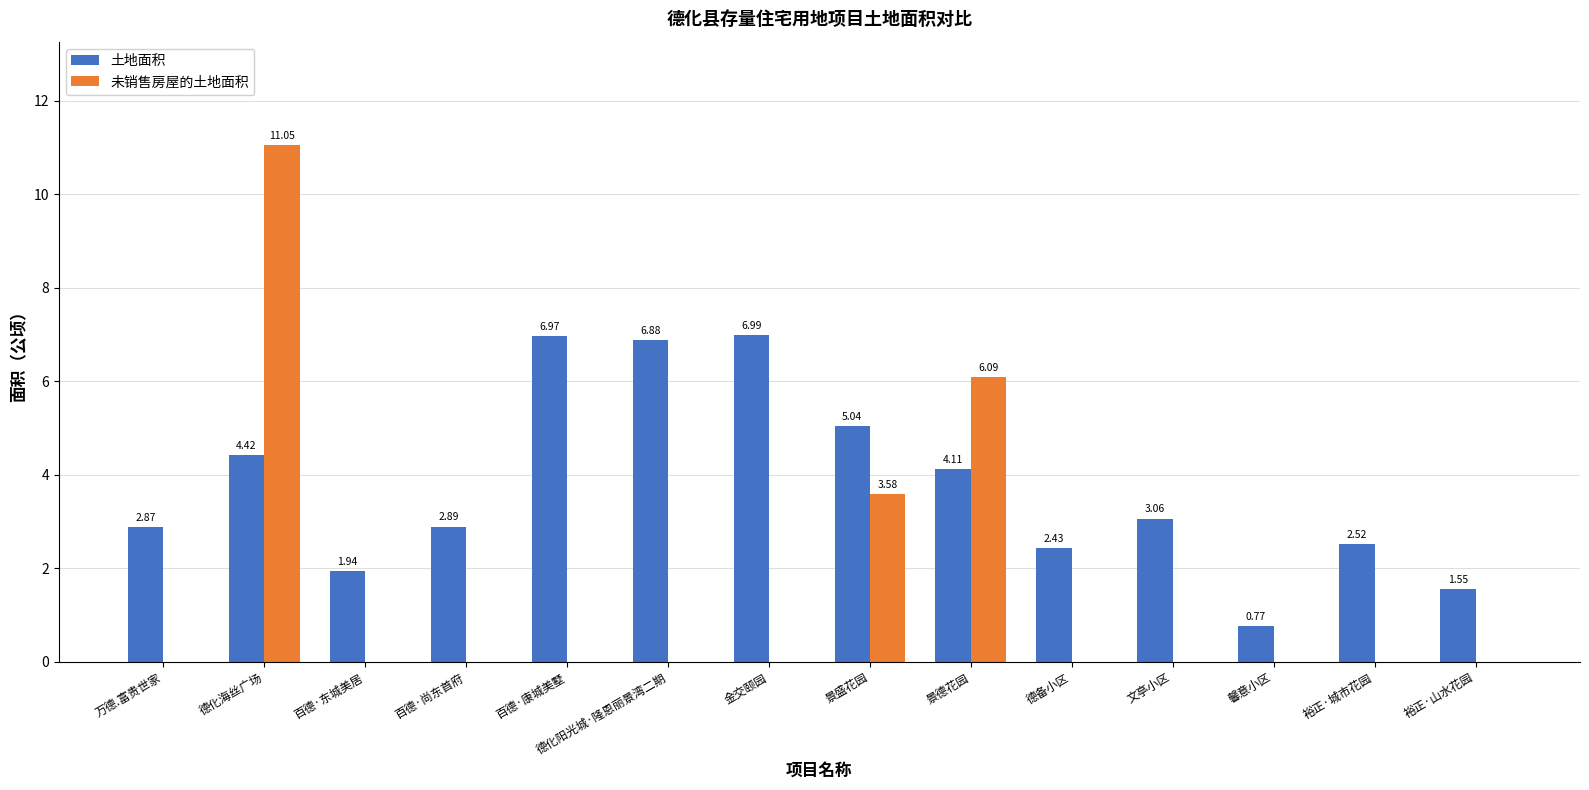

What is the sum of all 土地面积 values?

52.5